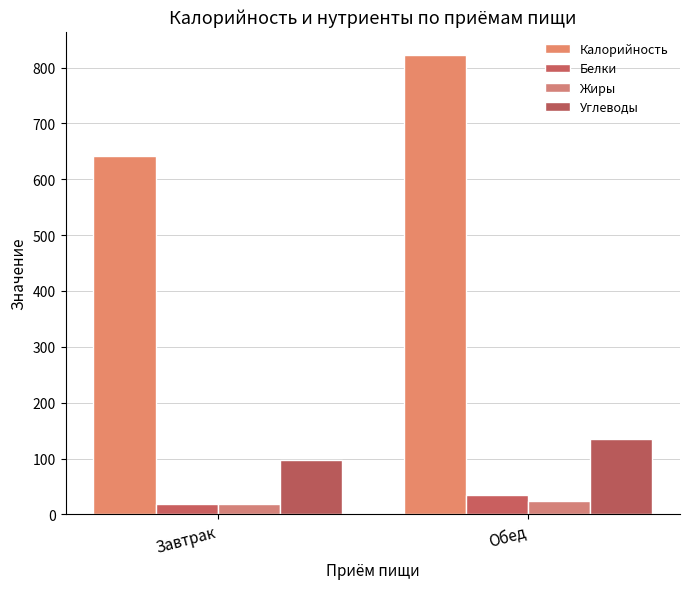

Which has a higher value, Завтрак or Обед?

Обед